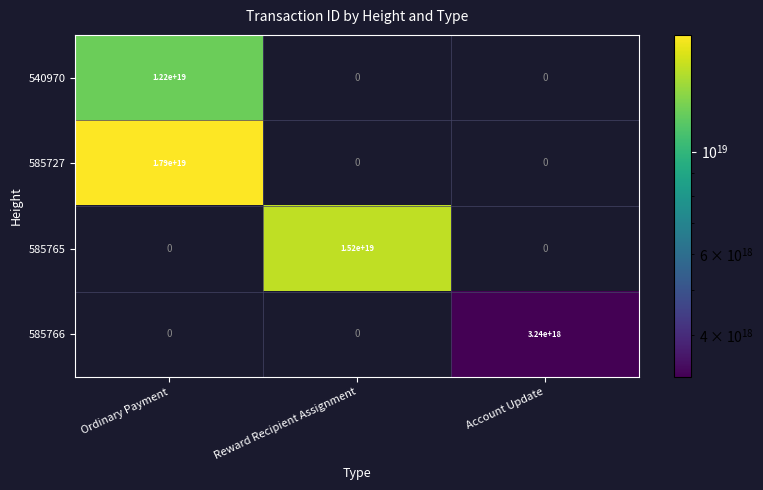

Rank the series by their average value, from highest to lowest.

585727, 585765, 540970, 585766